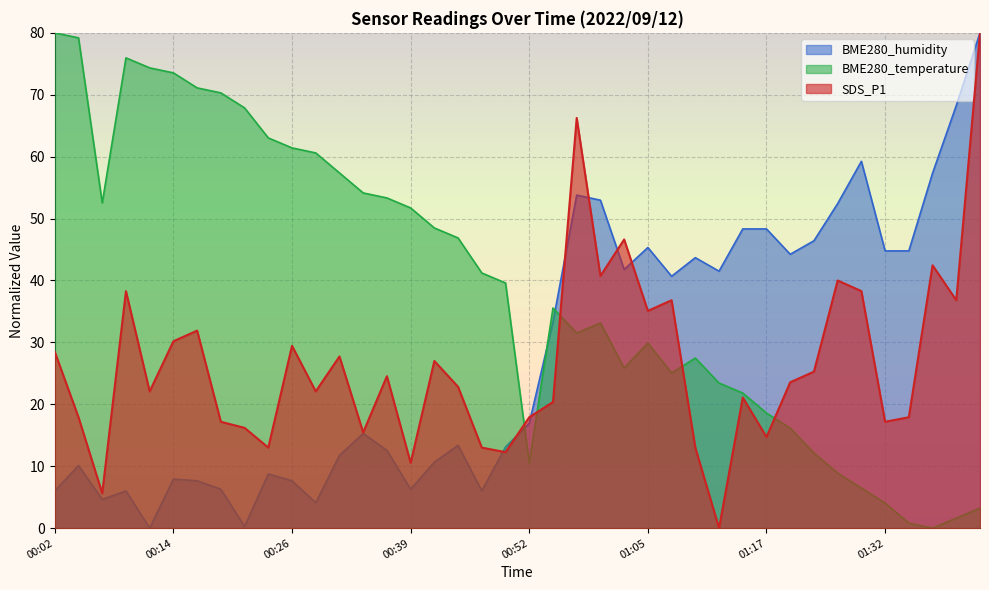

True or false: BME280_temperature has a value of 11.4 at 00:07.

False